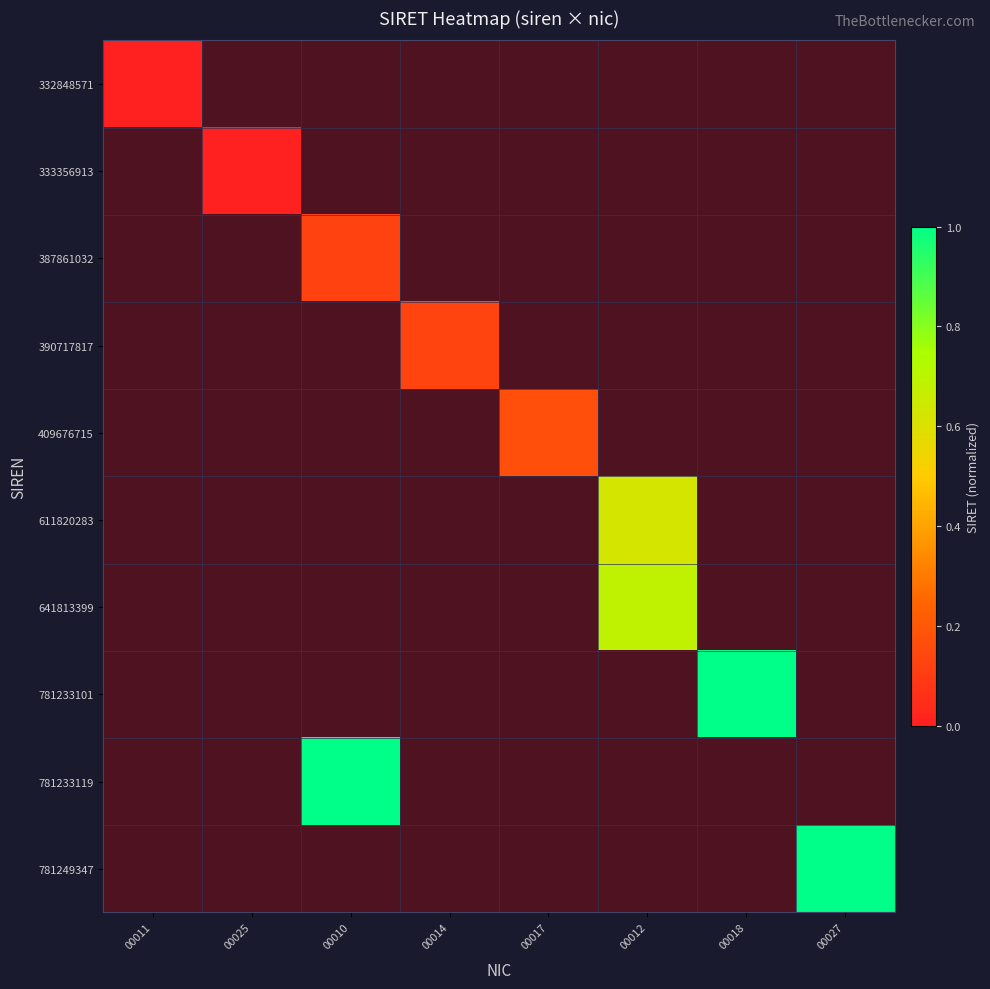

Between 00012 and 00018, which is larger?

00018